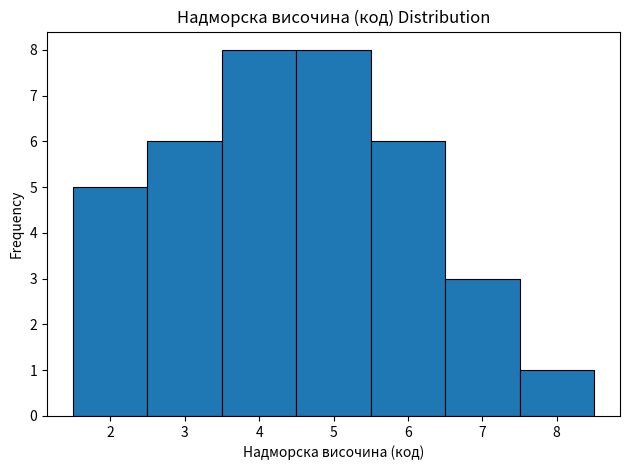

Reading left to right, transcribe this chart: for each bar, give the range it covers on the x-axis and its height. The values are not printed on the chart, so give them approximately, as read against the axis.

1.5 to 2.5: 5
2.5 to 3.5: 6
3.5 to 4.5: 8
4.5 to 5.5: 8
5.5 to 6.5: 6
6.5 to 7.5: 3
7.5 to 8.5: 1